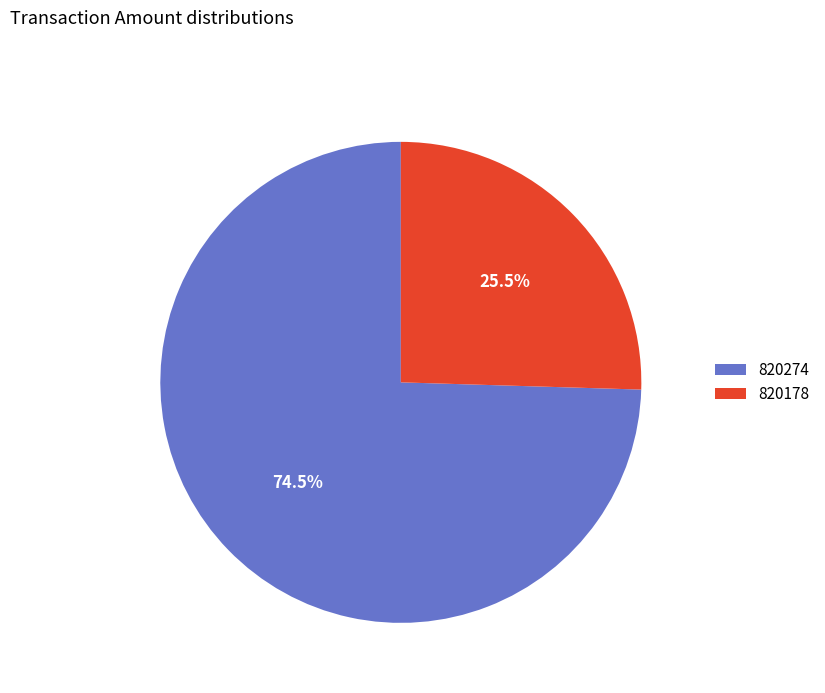

Is the sum of 820274 and 820178 greater than half?

Yes